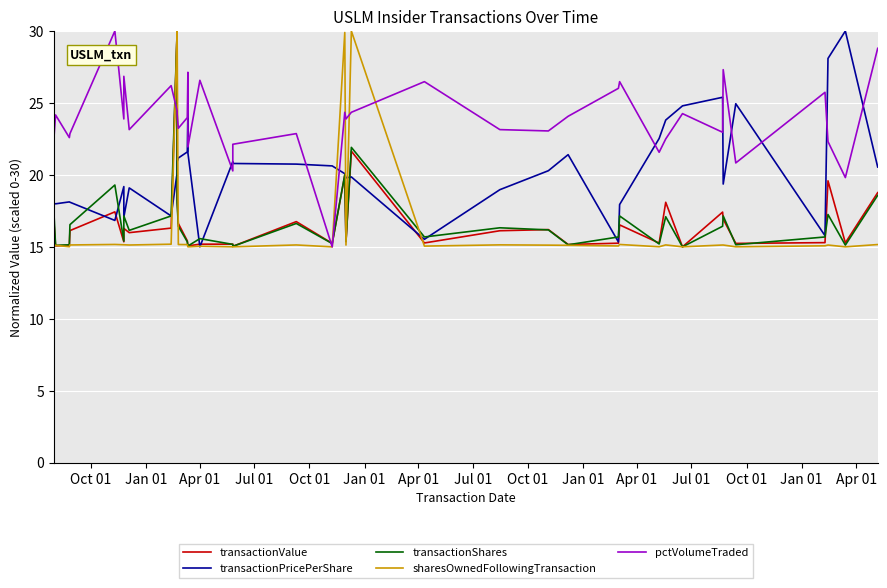

Which series has the widest spread of values?

transactionValue